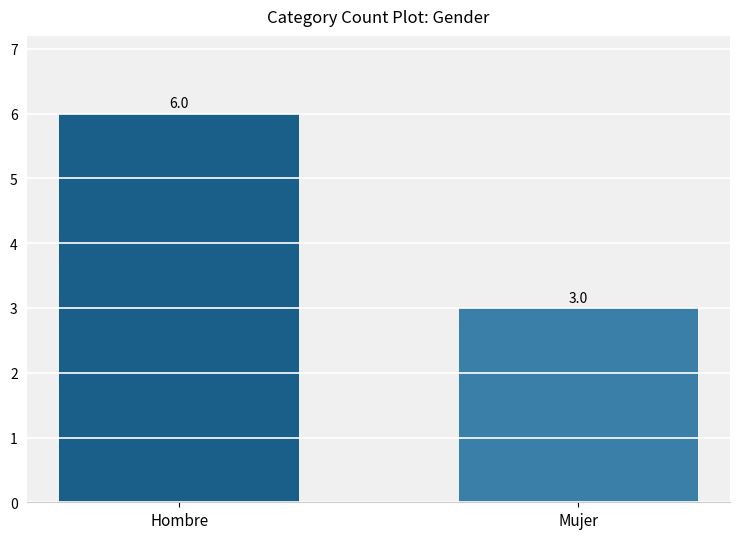

Reading left to right, transcribe all the data shown in this chart.

6	3